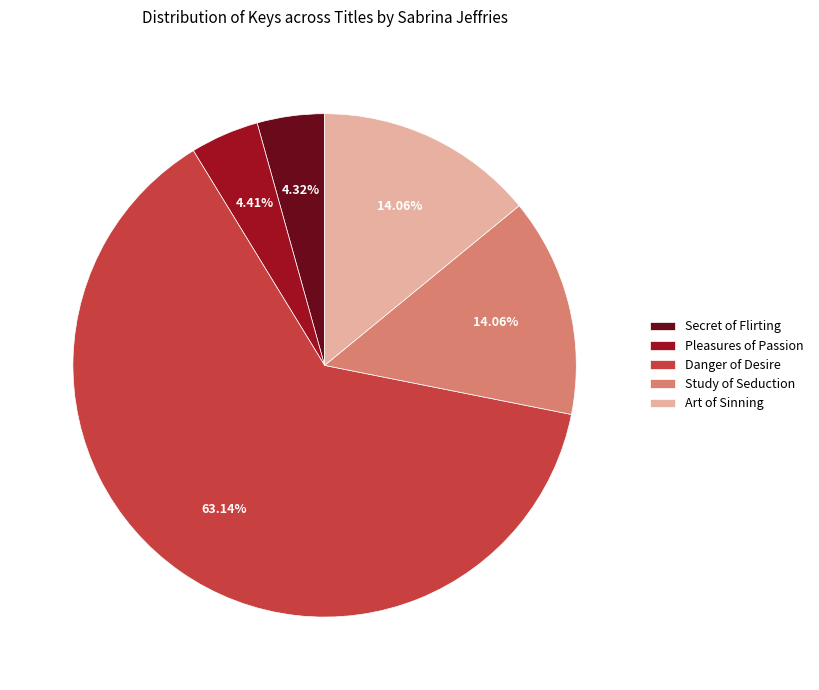

The Study of Seduction slice represents 25% of the pie. True or false?

False